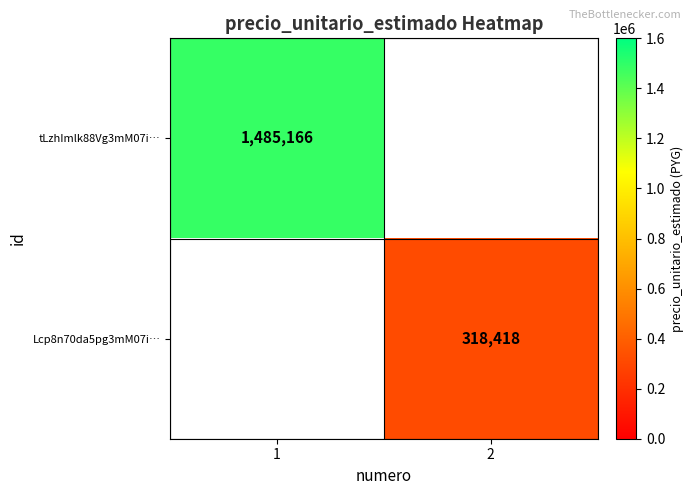

True or false: Lcp8n70da5pg3mM07i… has a value of 548627 at 2.

False